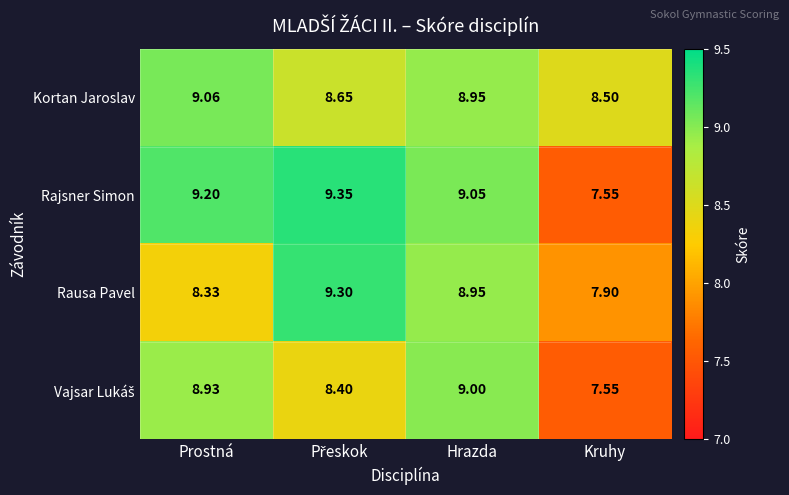

Between Prostná and Kruhy, which series saw the biggest shift?

Rajsner Simon